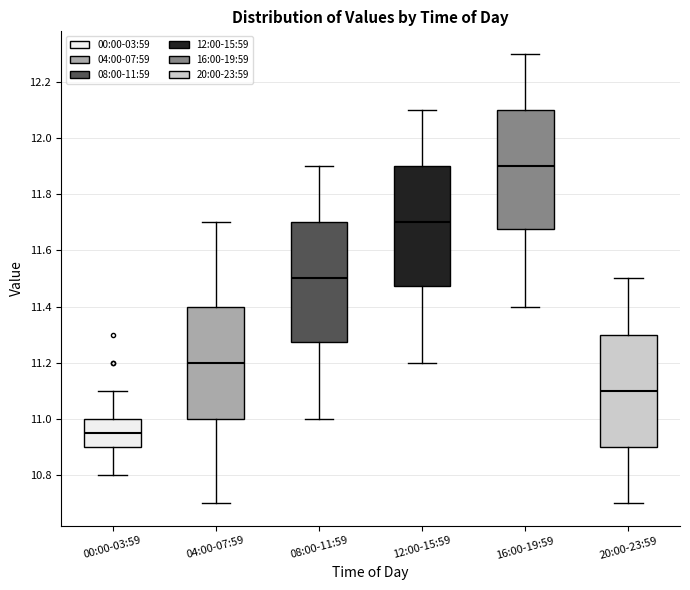

Where is the upper edge of the box for 16:00-19:59 on the y-axis? The values are not printed on the chart, so give them approximately, as read against the axis.

12.10